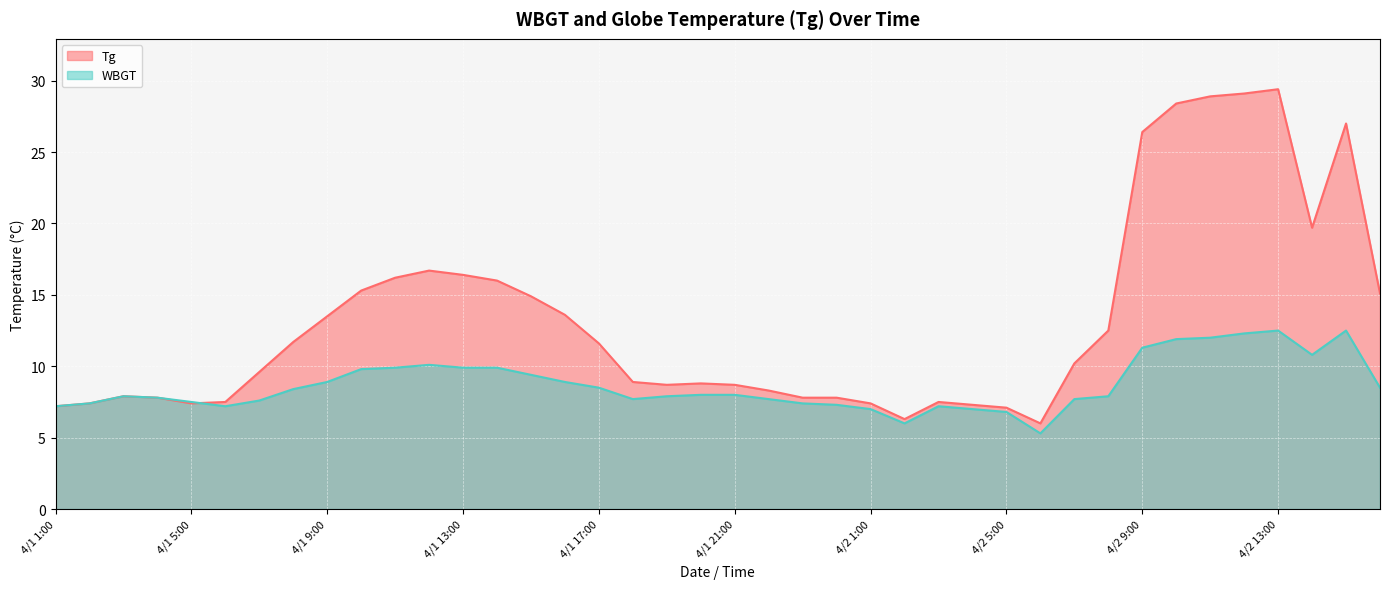

What is the value of the Tg point at the 6th from the left?

7.5